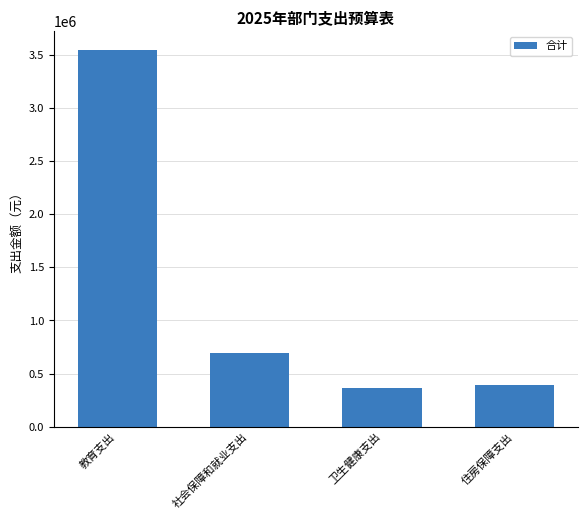

Reading right to left, what are all the values shown in this chart?

398074.6	369357.2	698645.7	3541332.8